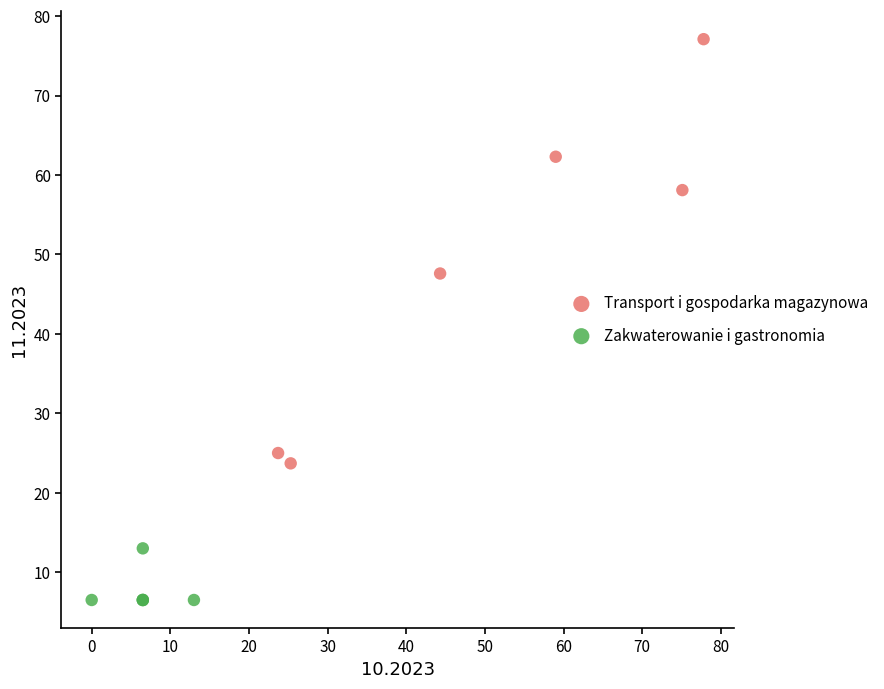

Which series reaches the maximum Y coordinate?

Transport i gospodarka magazynowa